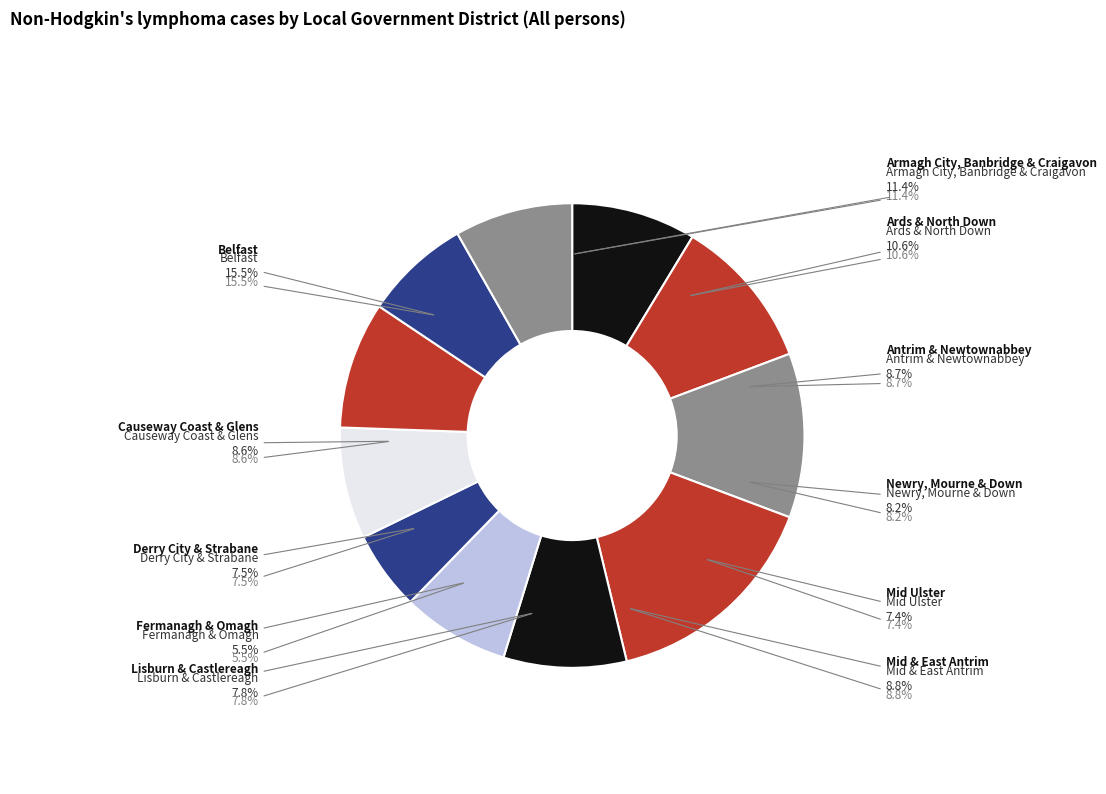

Count the number of slices in the pie.

11